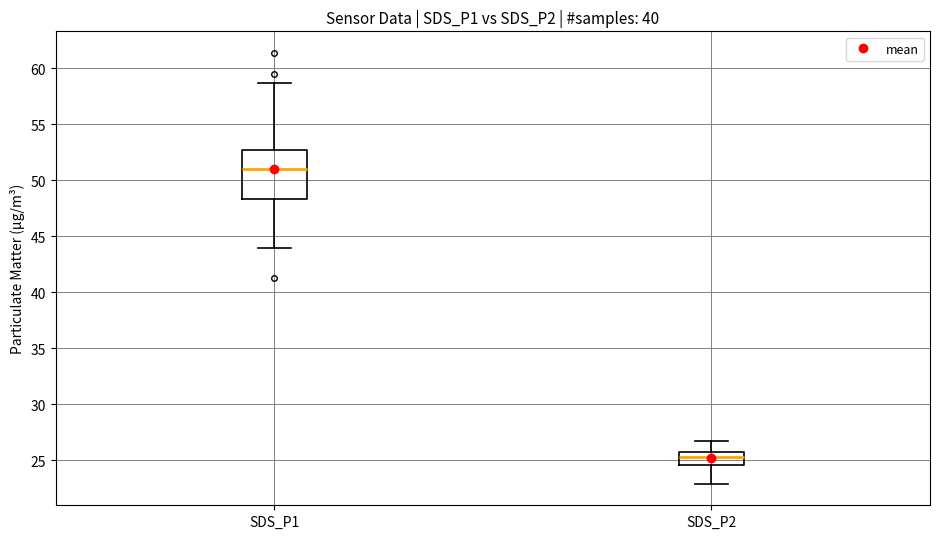

Reading left to right, transcribe this box plot: for each box, give where its median line is, the range the box spans, and where its two whiskers end, as read against the y-axis. The values are not printed on the chart, so give them approximately, as read against the axis.

SDS_P1: median 51.0, box 48.5 to 52.5, whiskers 44.0 to 58.5
SDS_P2: median 25.5 (just below the box's upper edge), box 24.5 to 25.5, whiskers 23.0 to 26.5